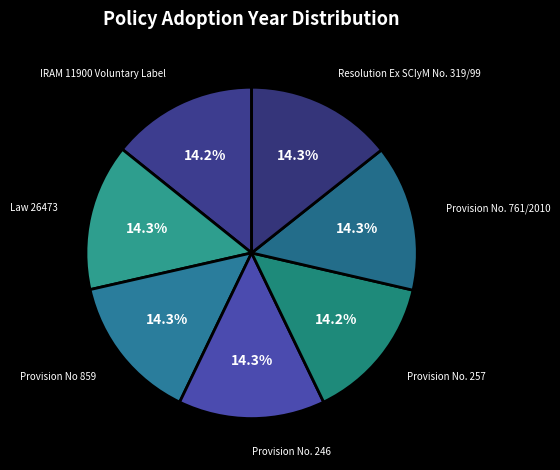

What is the largest slice in the pie chart?

Resolution Ex SCIyM No. 319/99